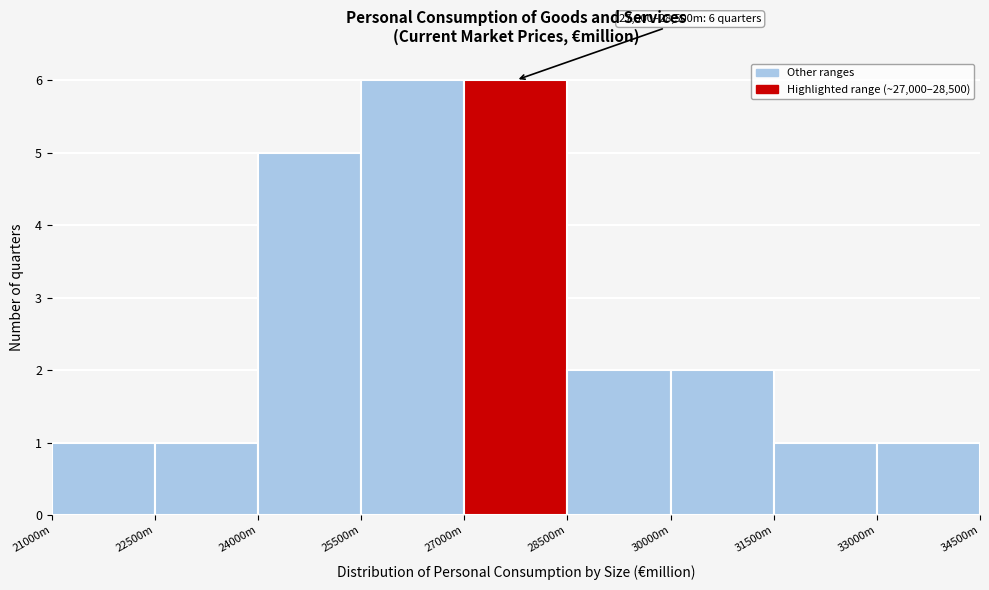

Reading right to left, extract all data points from this chart.

1	1	2	2	6	6	5	1	1